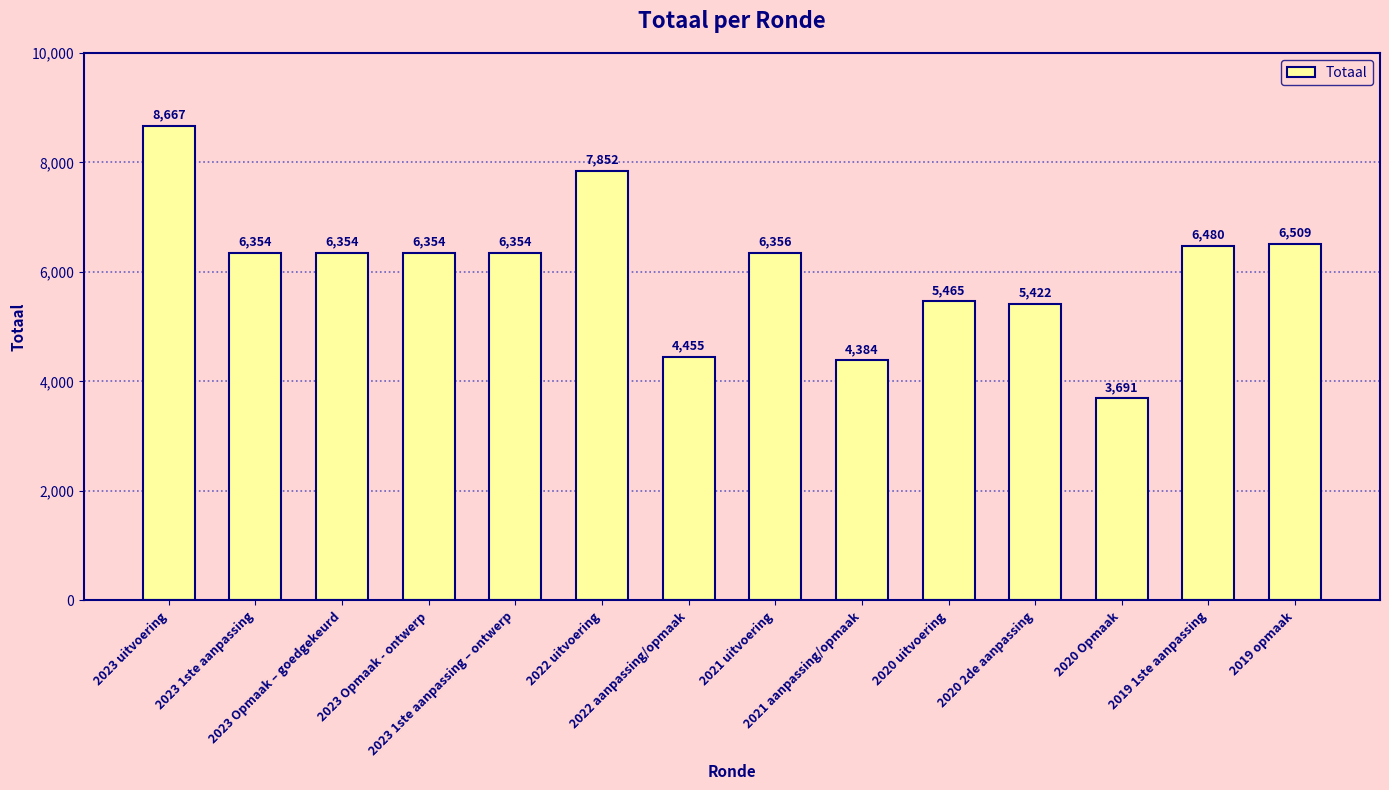

Reading left to right, list all the values displayed in this chart.

2023 uitvoering=8667	2023 1ste aanpassing=6354	2023 Opmaak – goedgekeurd=6354	2023 Opmaak - ontwerp=6354	2023 1ste aanpassing – ontwerp=6354	2022 uitvoering=7852	2022 aanpassing/opmaak=4455	2021 uitvoering=6356	2021 aanpassing/opmaak=4384	2020 uitvoering=5465	2020 2de aanpassing=5422	2020 Opmaak=3691	2019 1ste aanpassing=6480	2019 opmaak=6509